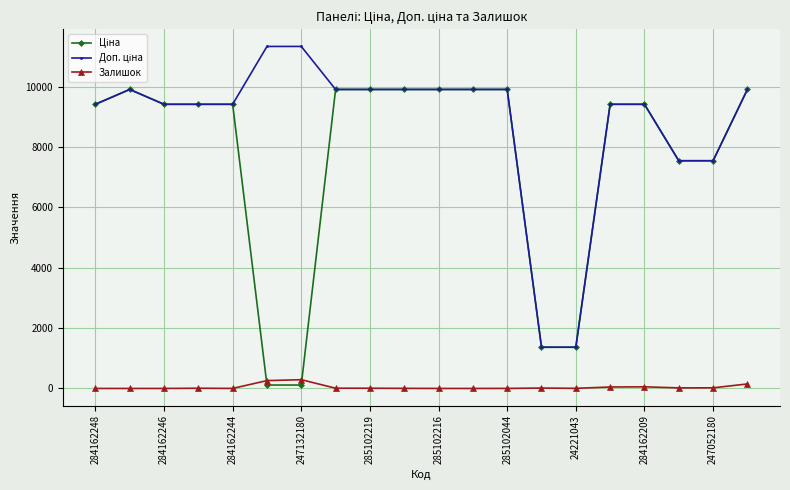

True or false: Залишок has more than 2 interior local peaks.

True